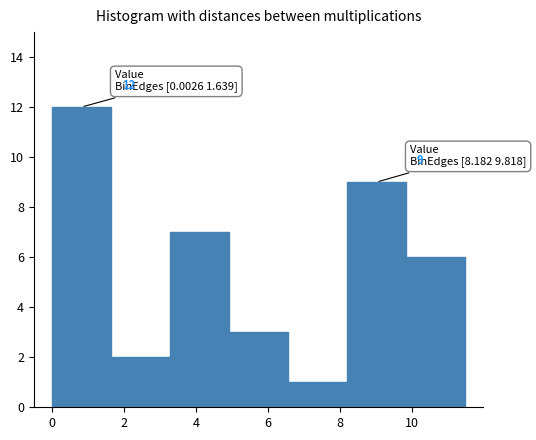

Over which range of the x-axis is the bar tallest?

0.0 to 1.6